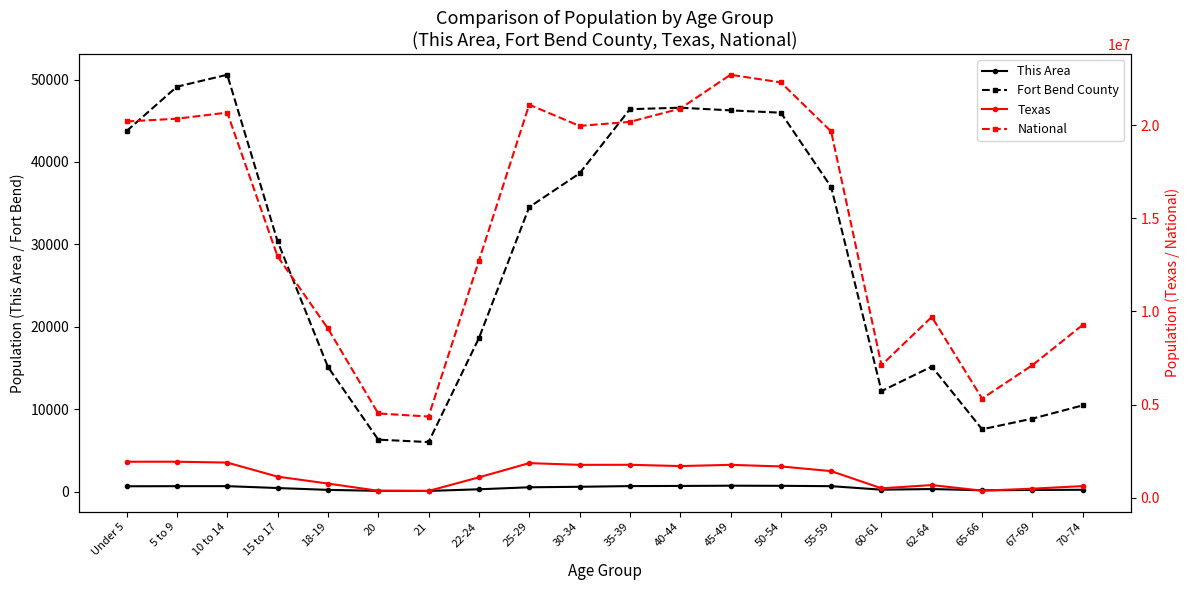

What is the value of the National point at the 1st from the left?

20201362